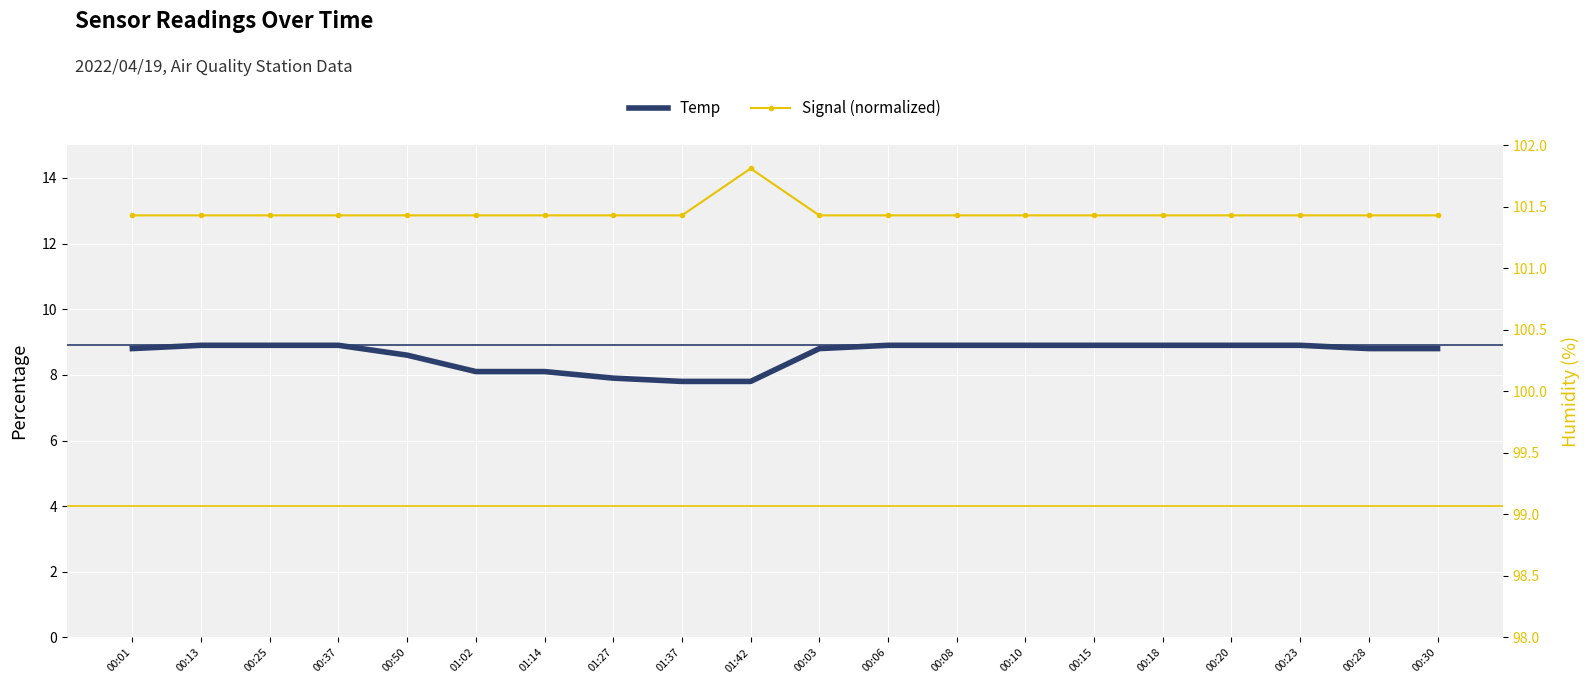

Reading left to right, extract all data points from this chart.

Temp: 8.8	8.9	8.9	8.9	8.6	8.1	8.1	7.9	7.8	7.8	8.8	8.9	8.9	8.9	8.9	8.9	8.9	8.9	8.8	8.8
Signal (normalized): 12.9	12.9	12.9	12.9	12.9	12.9	12.9	12.9	12.9	14.3	12.9	12.9	12.9	12.9	12.9	12.9	12.9	12.9	12.9	12.9
Humidity: 99.9	99.9	99.9	99.9	99.9	99.9	99.9	99.9	99.9	99.9	99.9	99.9	99.9	99.9	99.9	99.9	99.9	99.9	99.9	99.9